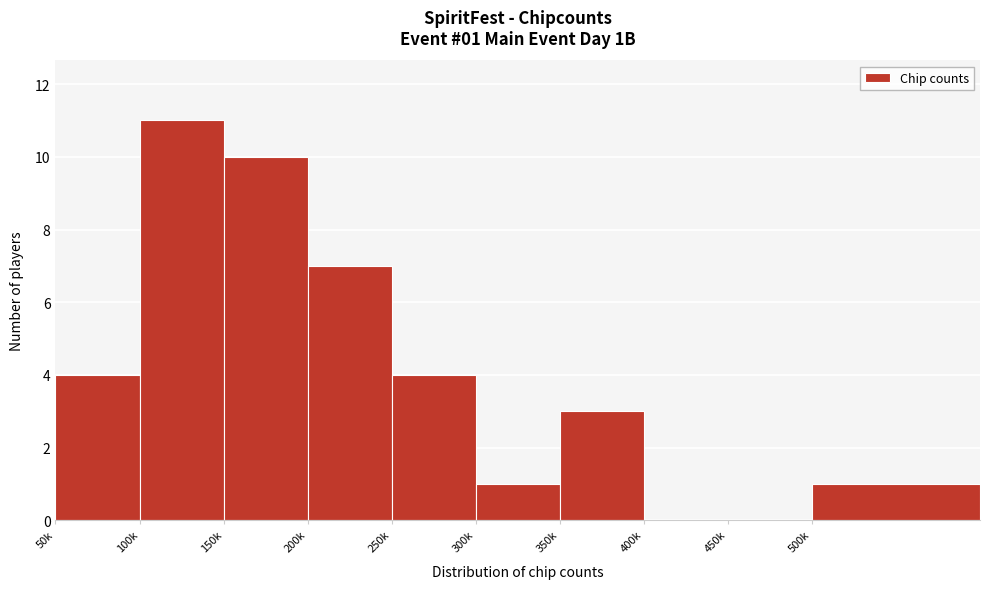

Reading left to right, list all the values displayed in this chart.

50k=4	100k=11	150k=10	200k=7	250k=4	300k=1	350k=3	400k=0	450k=0	500k=1